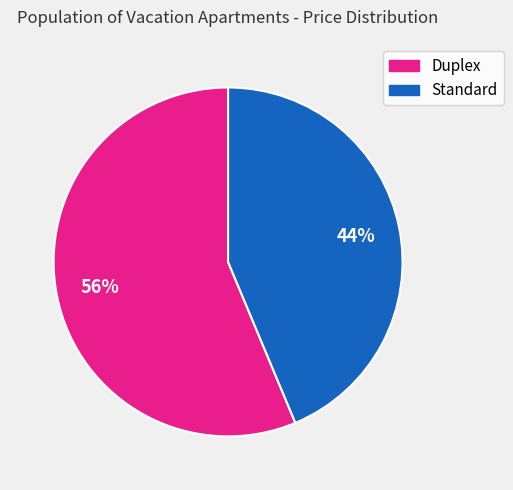

How many segments does this pie chart have?

2